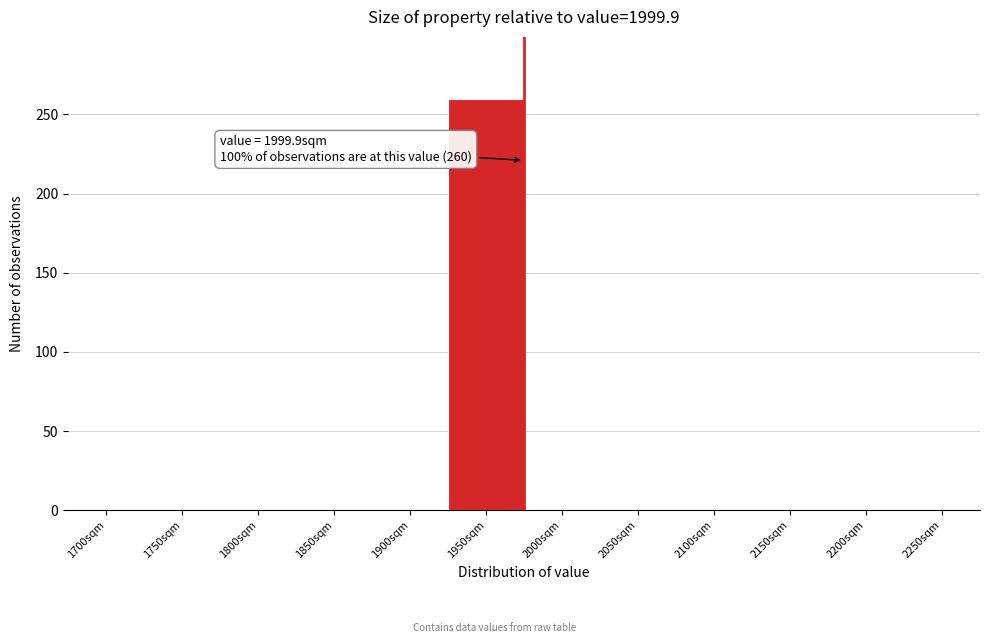

Reading left to right, what are all the values shown in this chart?

1700sqm=0	1750sqm=0	1800sqm=0	1850sqm=0	1900sqm=0	1950sqm=260	2000sqm=0	2050sqm=0	2100sqm=0	2150sqm=0	2200sqm=0	2250sqm=0